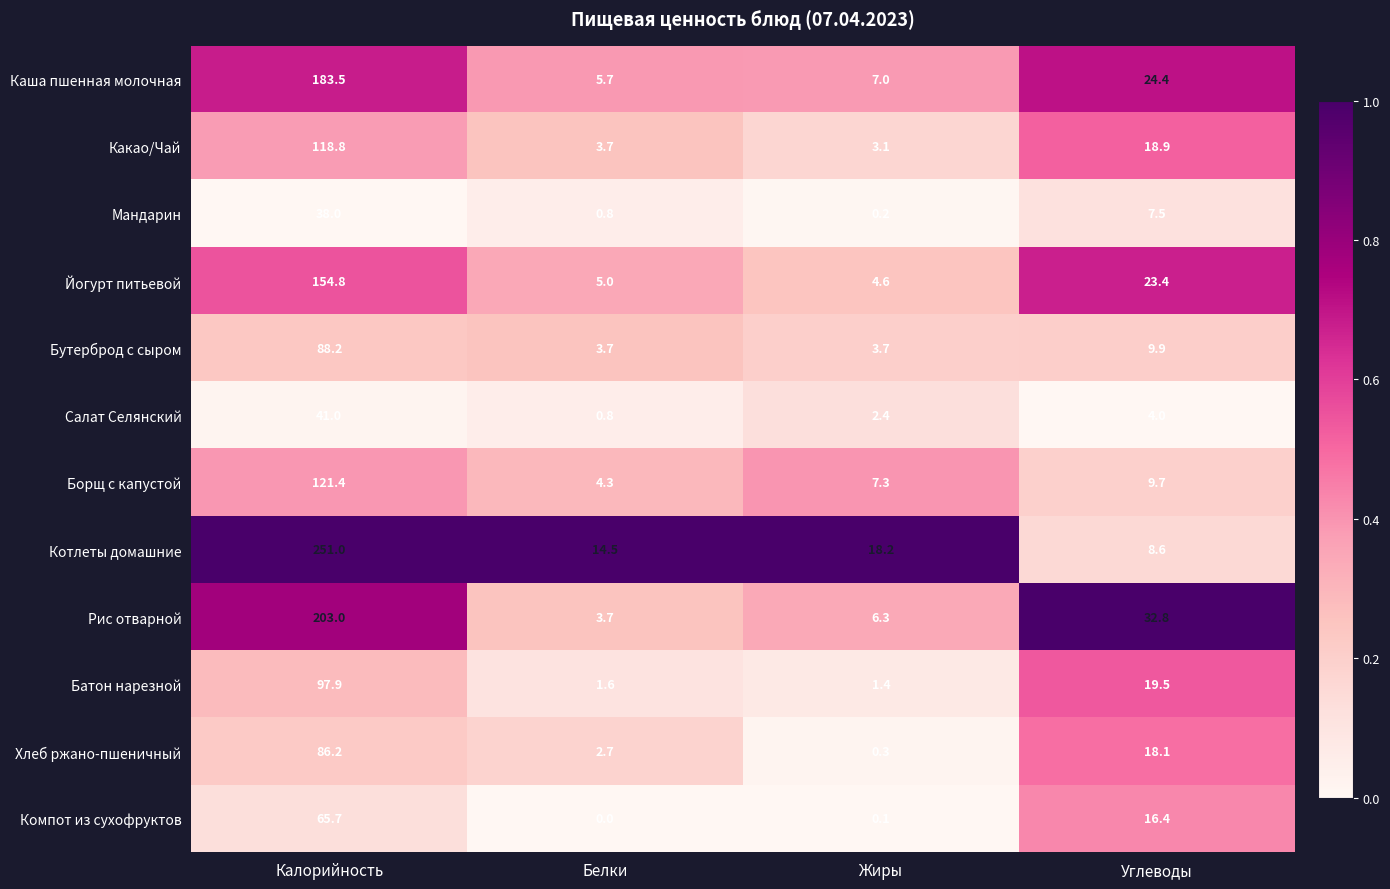

List the series in order of their peak value, highest first.

Котлеты домашние, Рис отварной, Каша пшенная молочная, Йогурт питьевой, Борщ с капустой, Какао/Чай, Батон нарезной, Бутерброд с сыром, Хлеб ржано-пшеничный, Компот из сухофруктов, Салат Селянский, Мандарин